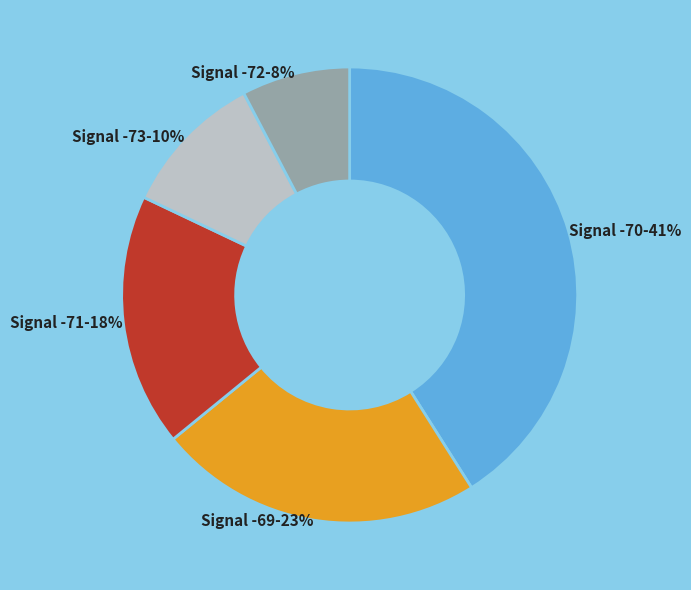

Do Signal -69 and Signal -70 together represent more than half of the pie?

Yes